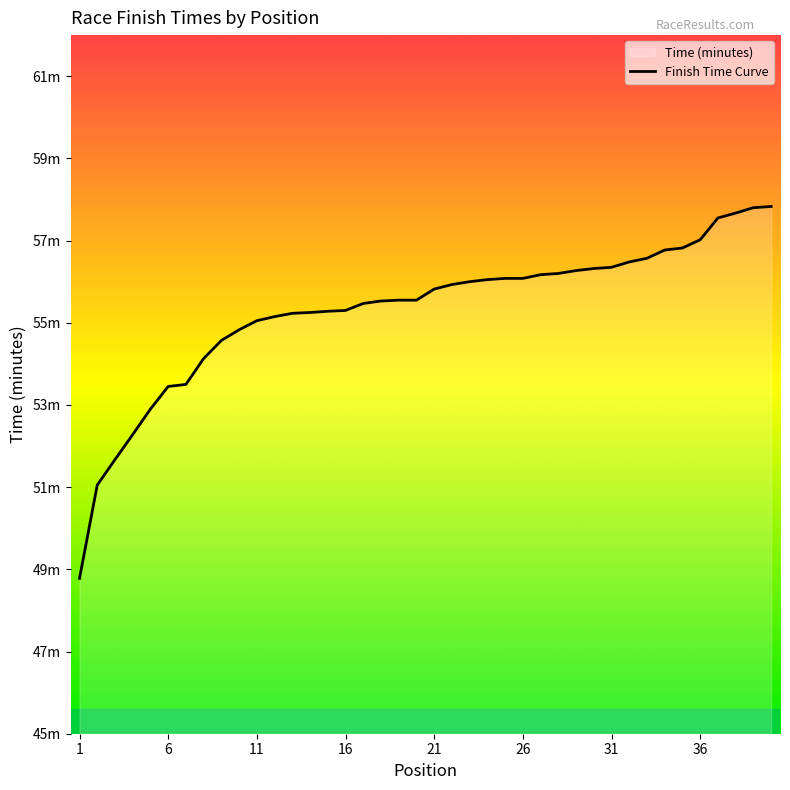

What is the ratio of the value at 16 to the value at 31?

1.0